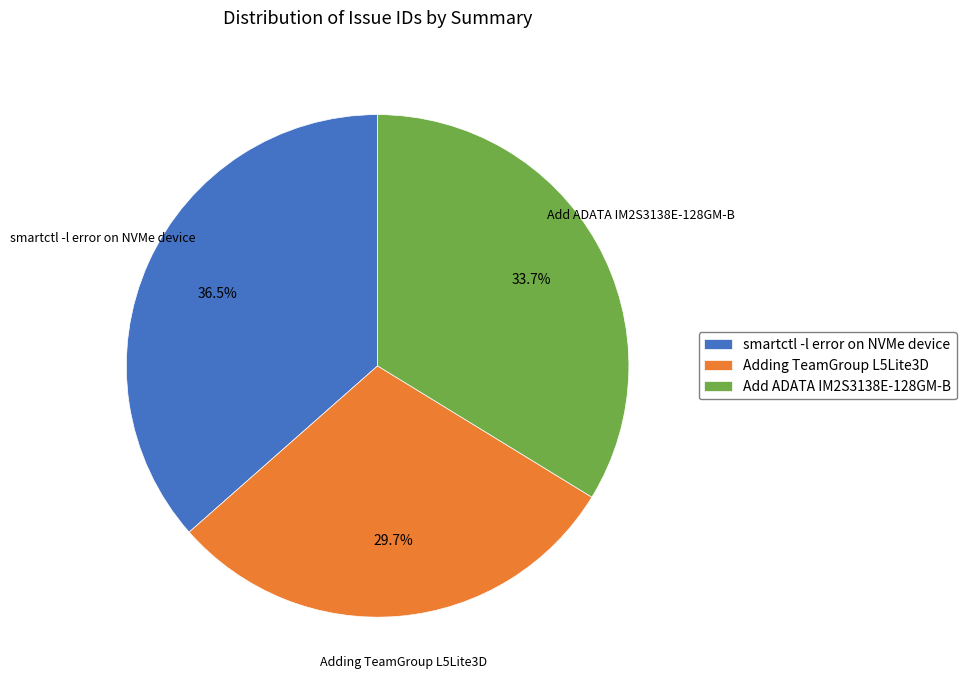

The Add ADATA IM2S3138E-128GM-B slice represents 34% of the pie. True or false?

True